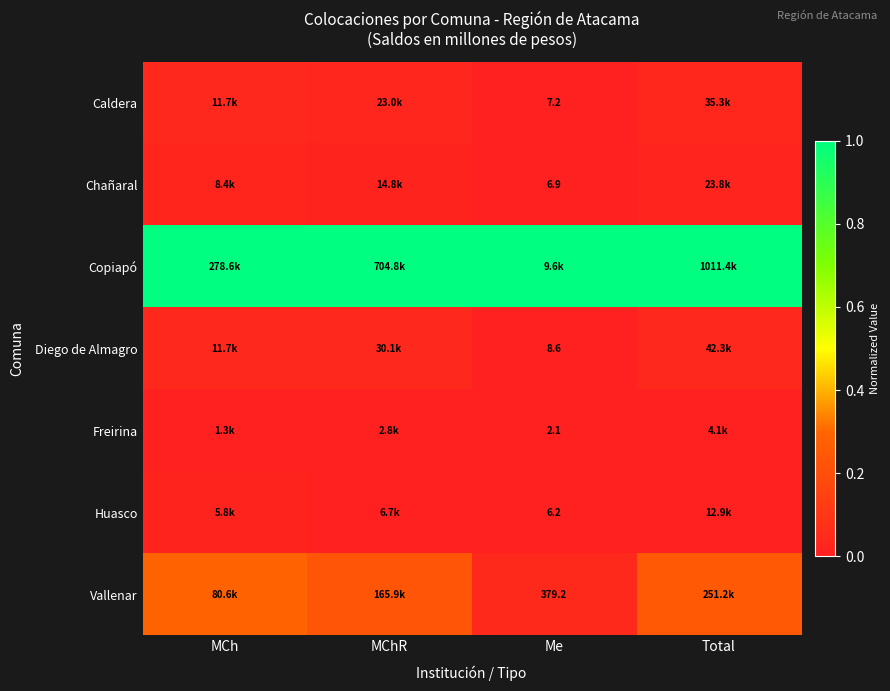

Which series has the largest total across all categories?

Copiapó